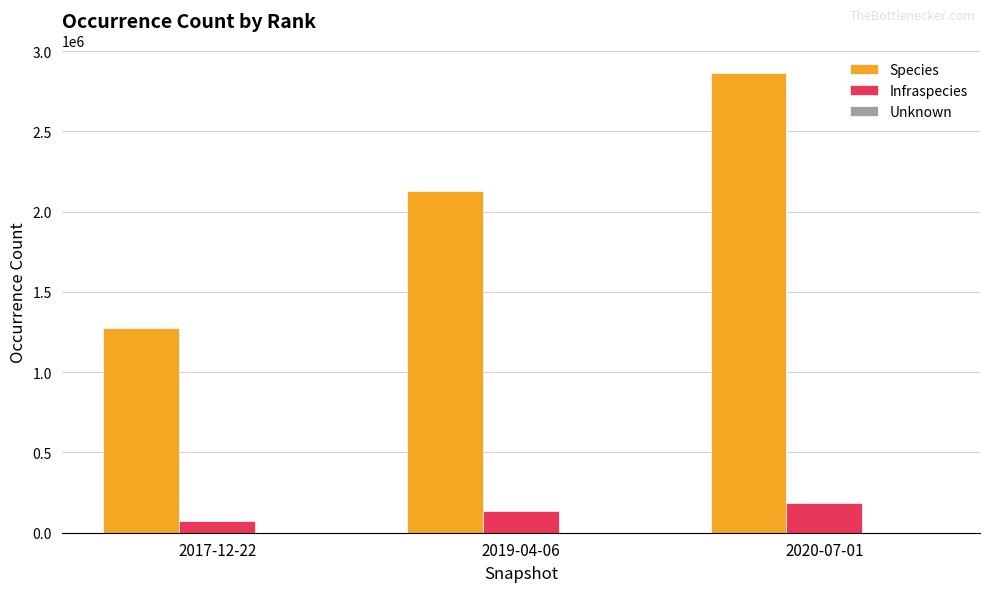

Which series has the largest total across all categories?

Species